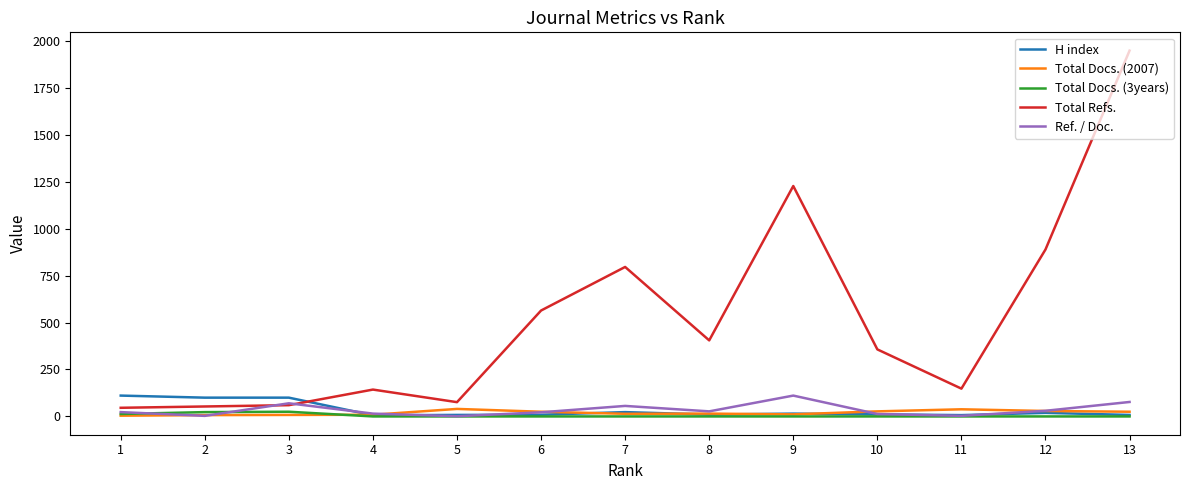

True or false: Total Docs. (2007) and H index cross at least once.

True